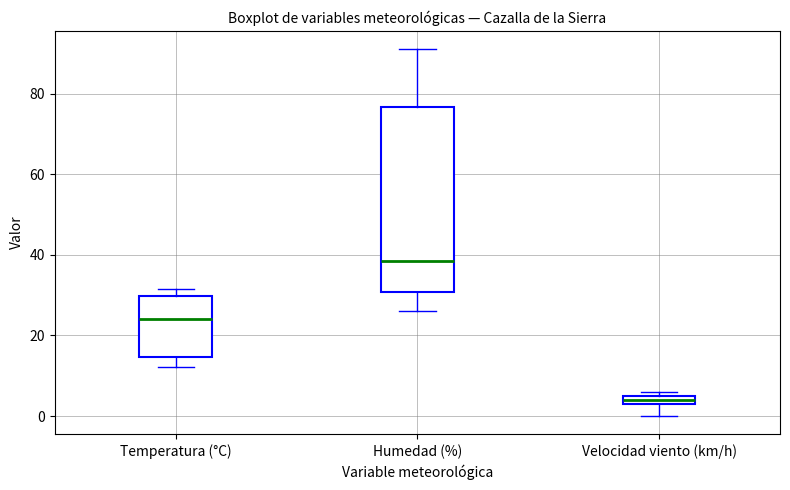

Which box has the highest median line?

Humedad (%)